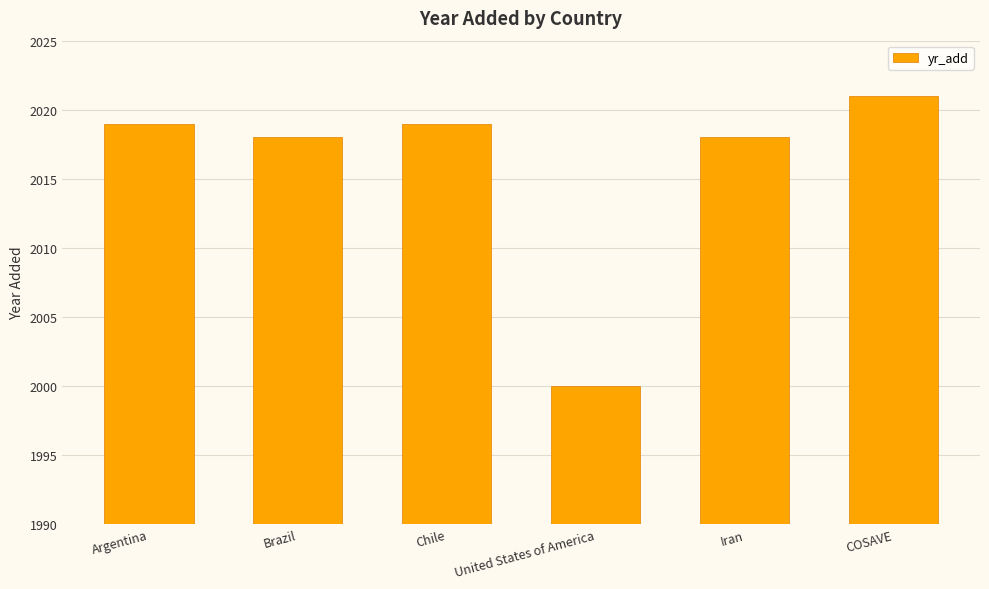

Reading right to left, what are all the values shown in this chart?

COSAVE=2021	Iran=2018	United States of America=2000	Chile=2019	Brazil=2018	Argentina=2019